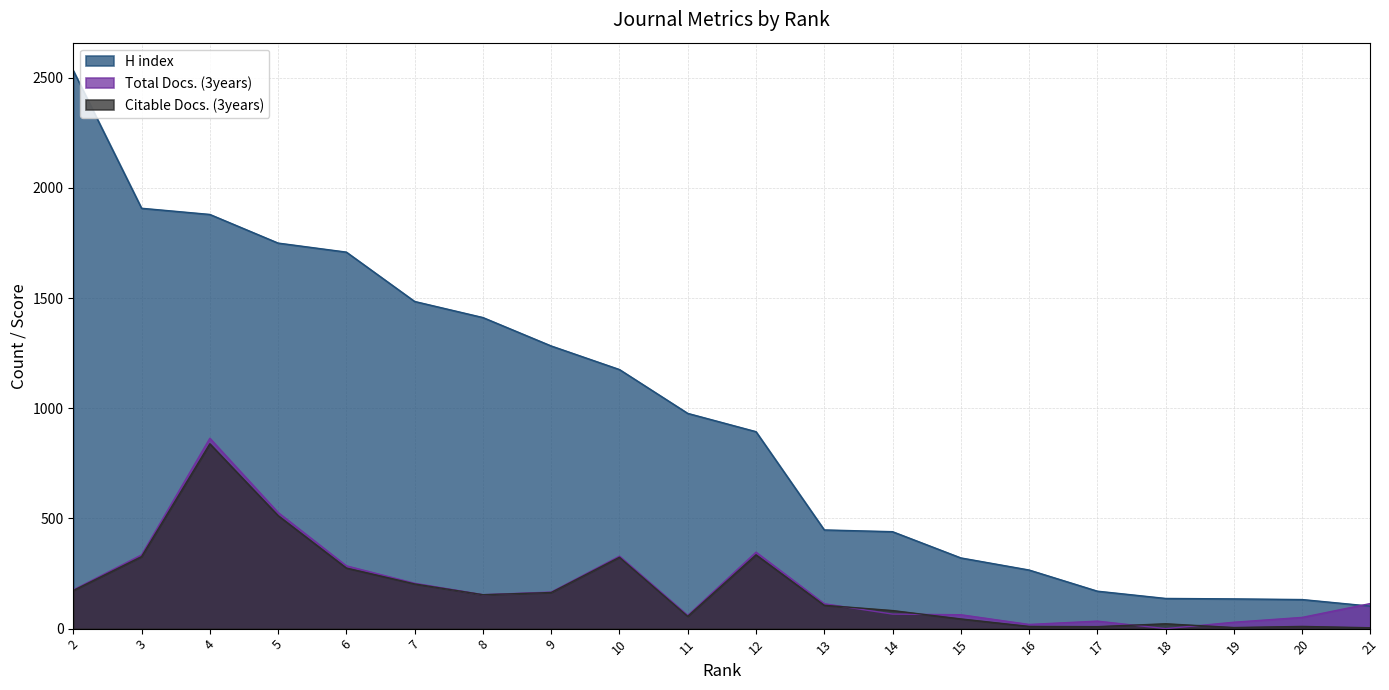

What is the highest value of the Citable Docs. (3years) series?

839